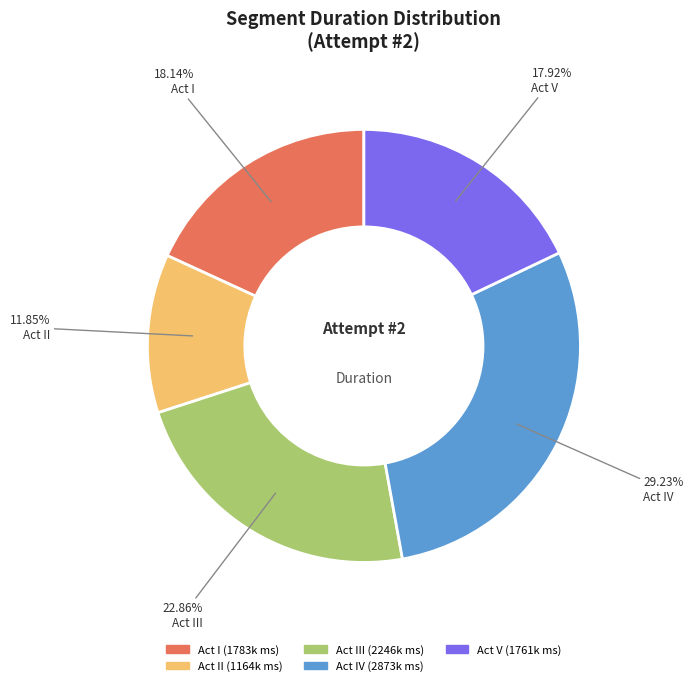

Is there a majority slice in this chart?

No